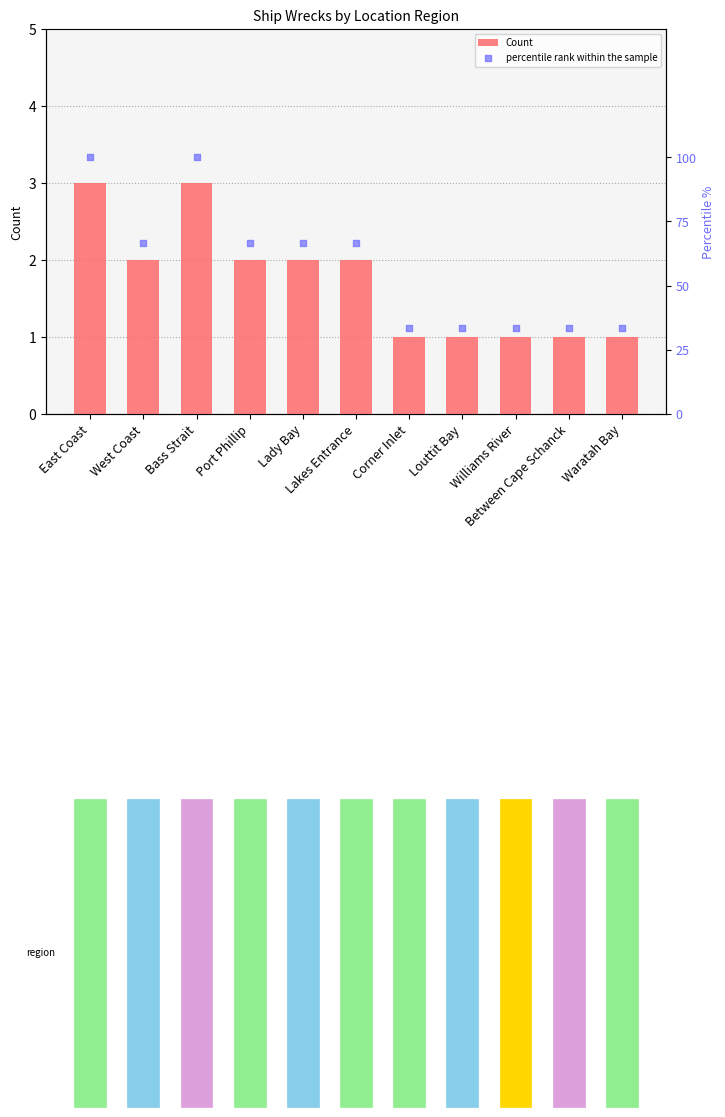

At how many categories does at least one series exceed 69?

2